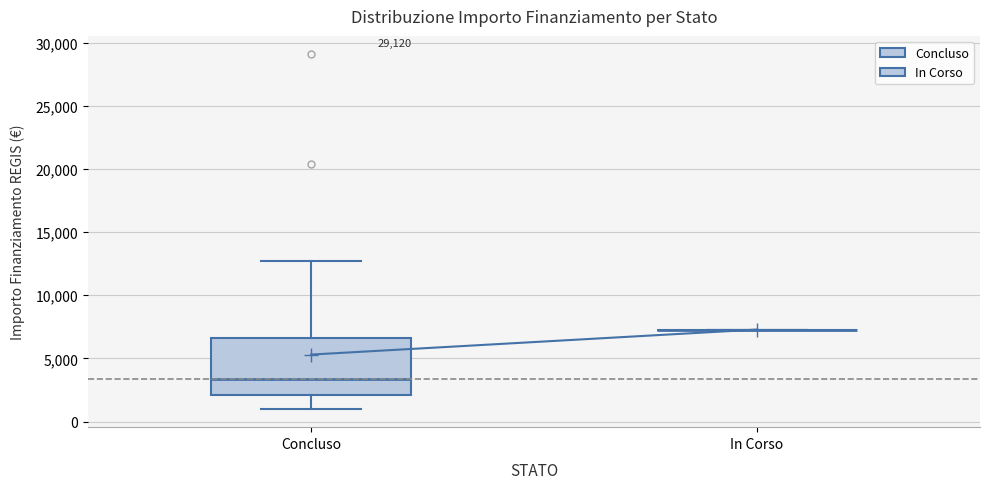

Reading left to right, transcribe this box plot: for each box, give where its median line is, the range the box spans, and where its two whiskers end, as read against the y-axis. The values are not printed on the chart, so give them approximately, as read against the axis.

Concluso: median 3500, box 2000 to 6500, whiskers 1000 to 12500
In Corso: box collapsed to a line at 7500, whiskers 7500 to 7500